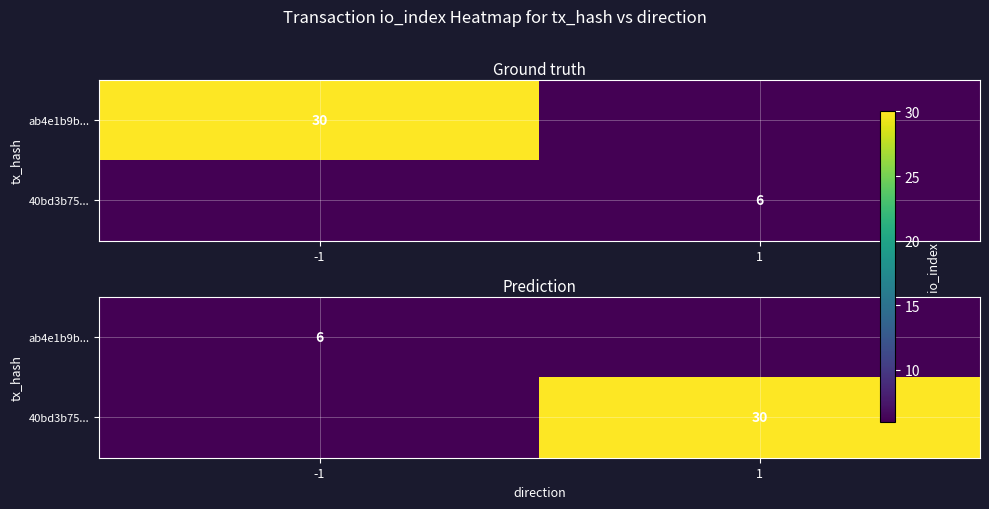

What is the sum of all 40bd3b75... values?

30